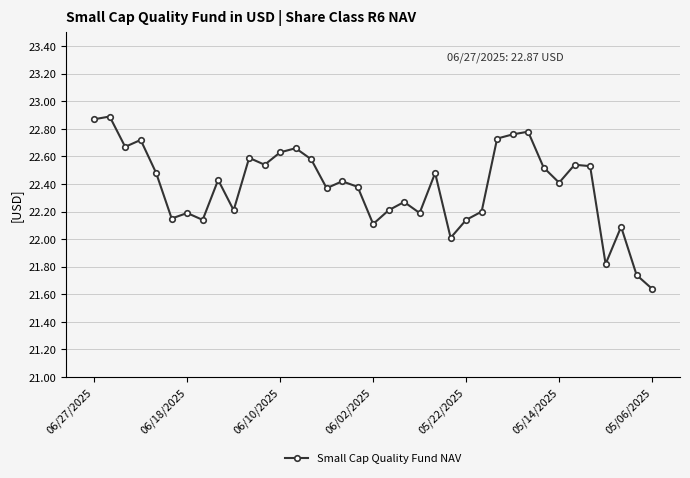

What is the value of the 26th point from the left?

22.2